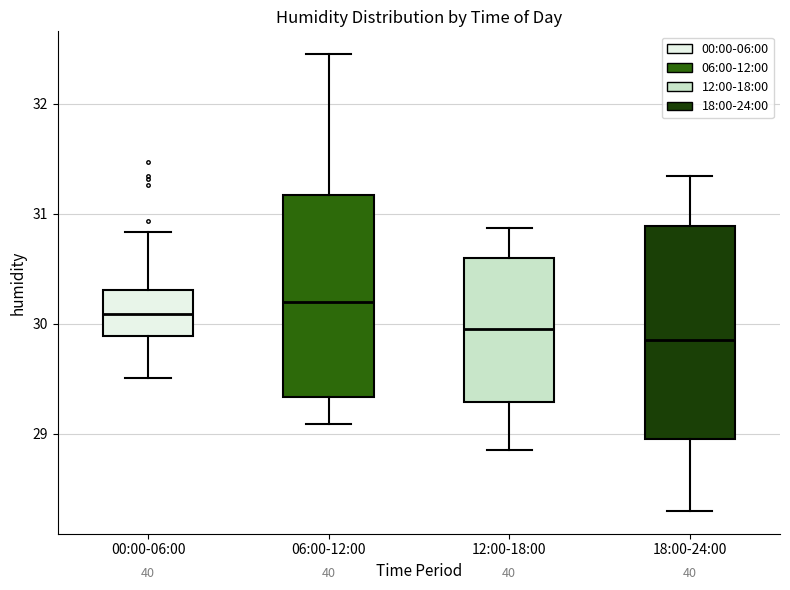

Reading left to right, read every box against the y-axis: the position of its median line, the range the box covers, and the ends of its whiskers. The values are not printed on the chart, so give them approximately, as read against the axis.

00:00-06:00: median 30.1, box 29.9 to 30.3, whiskers 29.5 to 30.8
06:00-12:00: median 30.2, box 29.3 to 31.2, whiskers 29.1 to 32.5
12:00-18:00: median 30.0, box 29.3 to 30.6, whiskers 28.9 to 30.9
18:00-24:00: median 29.9, box 29.0 to 30.9, whiskers 28.3 to 31.3